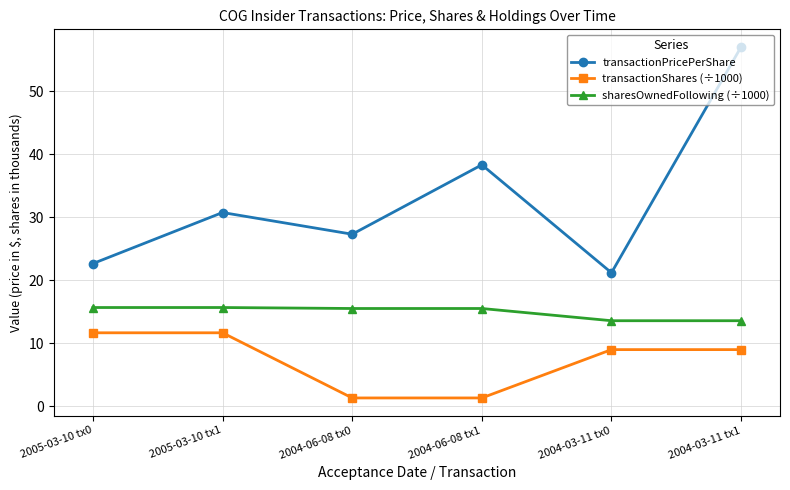

Rank the series at 2004-06-08 tx1 from lowest to highest value.

transactionShares (÷1000), sharesOwnedFollowing (÷1000), transactionPricePerShare